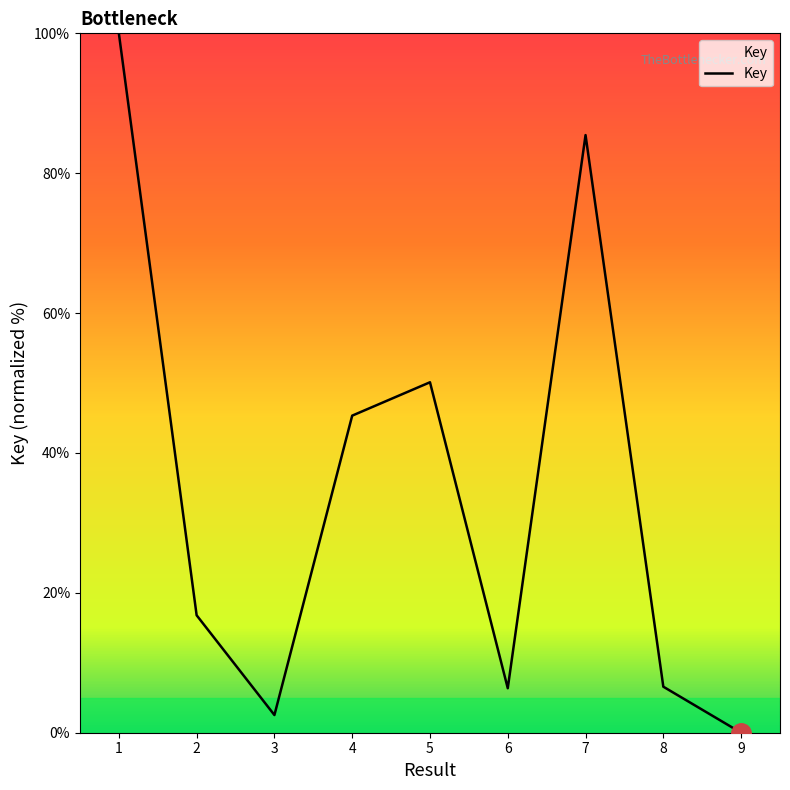

What is the approximate value at 5?

50.1